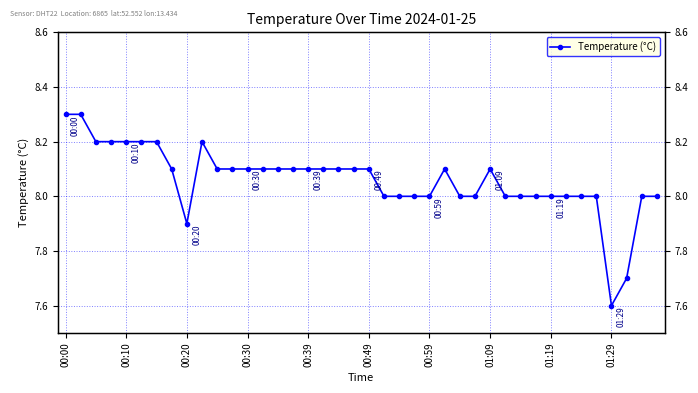

What is the ratio of the value at 00:59 to the value at 01:09?

1.0